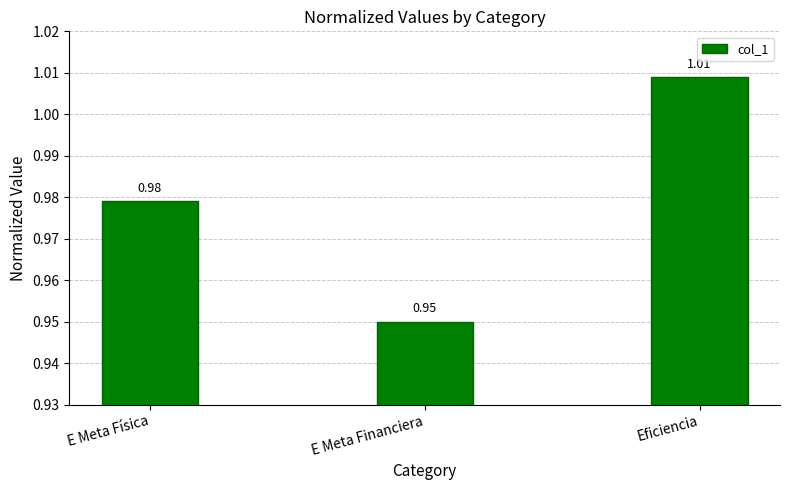

What is the sum of the values at Eficiencia and E Meta Física?

2.0